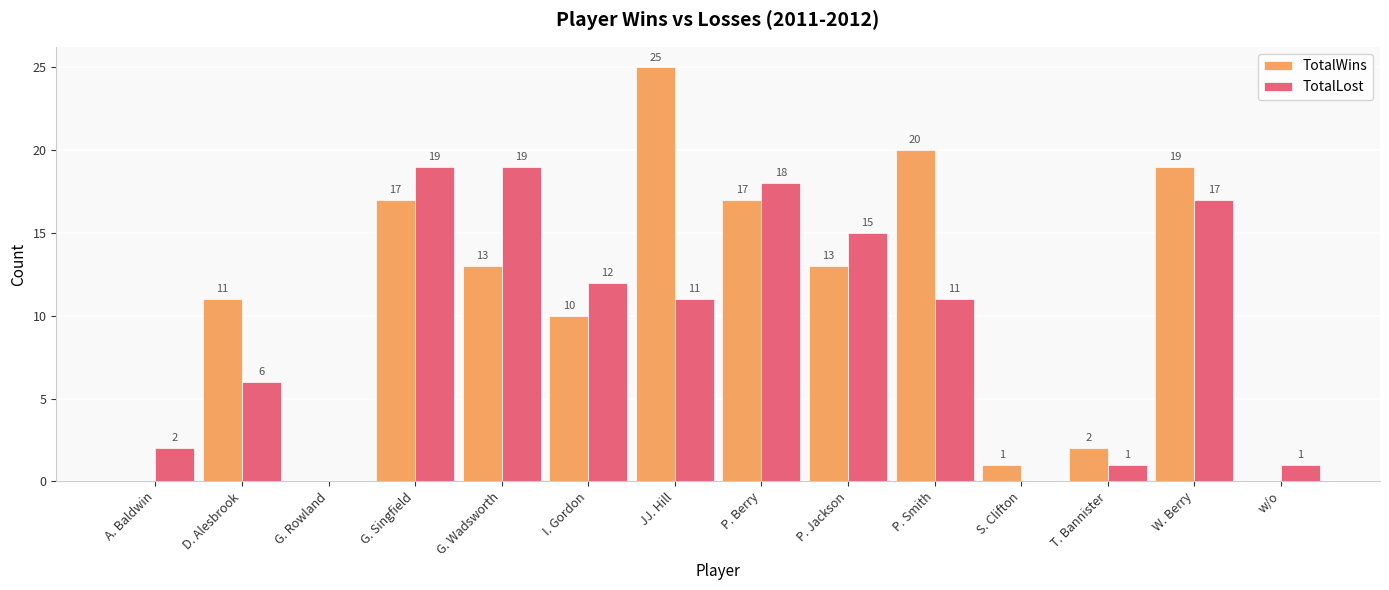

What is the sum of all TotalWins values?

148